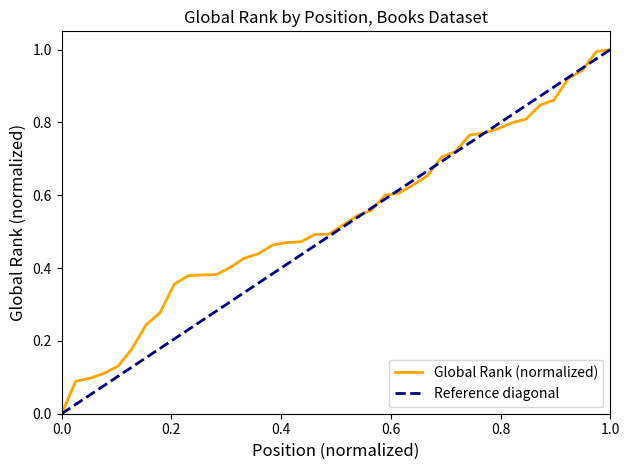

What is the maximum value for Global Rank (normalized)?

1.0